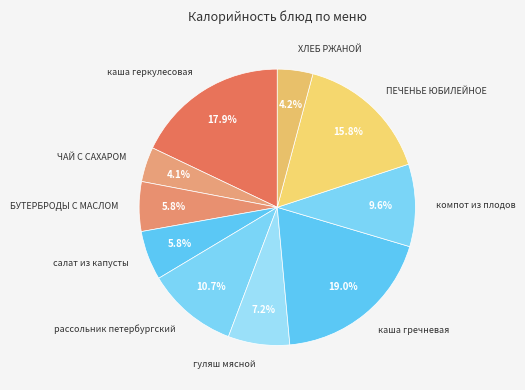

Do гуляш мясной and ХЛЕБ РЖАНОЙ together represent more than half of the pie?

No